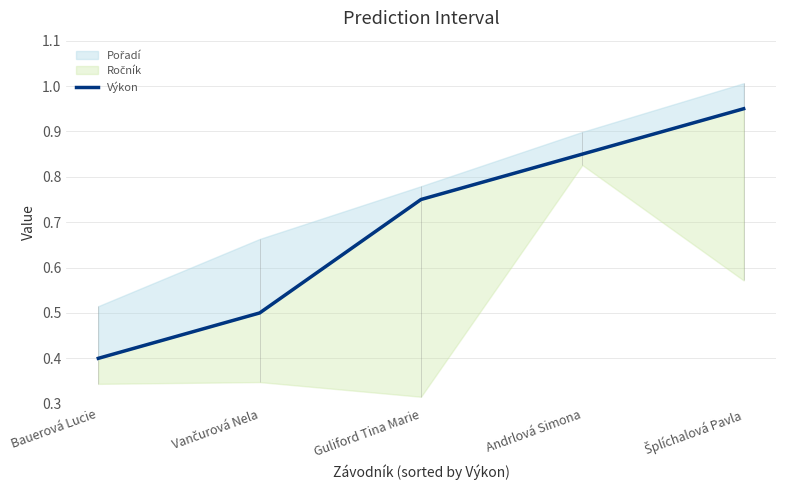

What is the label of the 4th point from the left?

Andrlová Simona